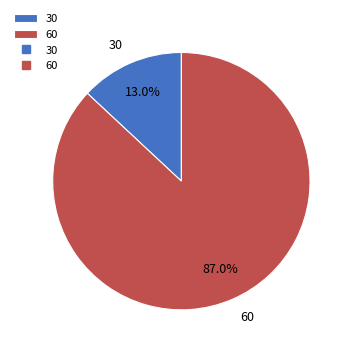

To the nearest percent, what percentage of the pie is 30?

13%